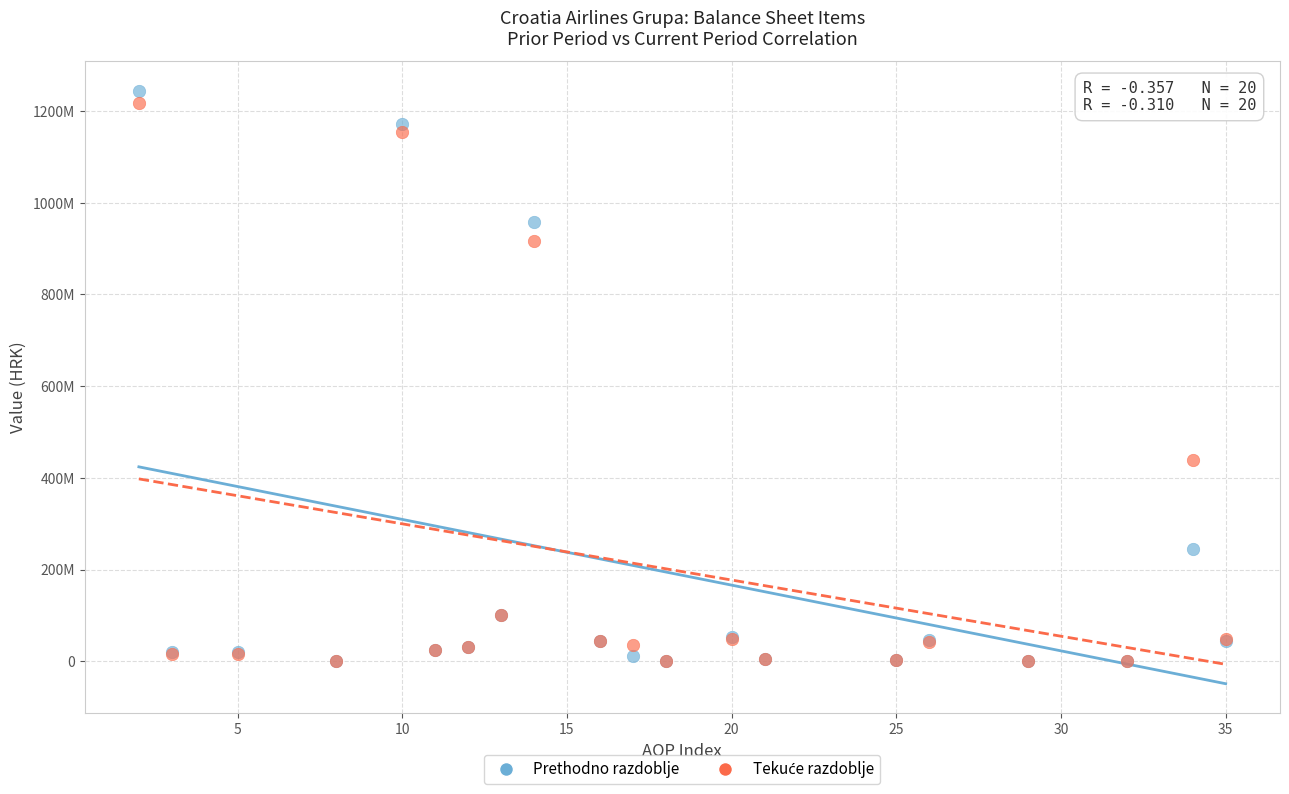

Which series has the widest spread of Y values?

Prethodno razdoblje